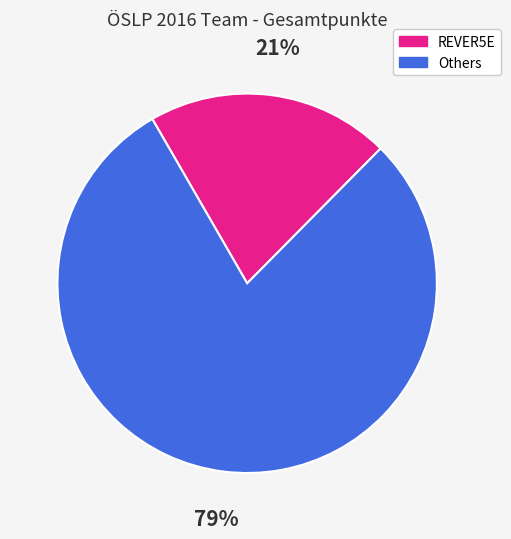

To the nearest percent, what is the average slice percentage?

50%